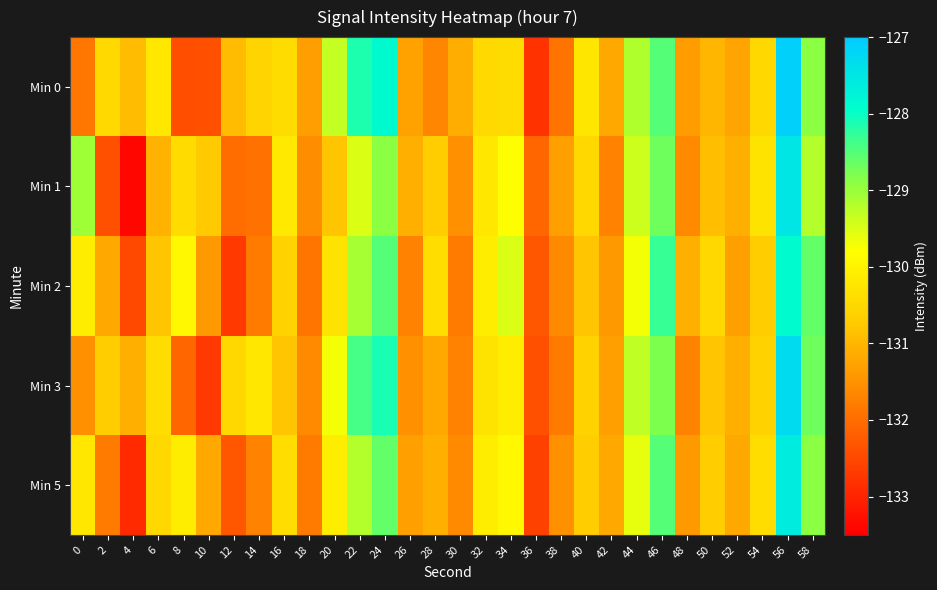

Reading left to right, extract all data points from this chart.

Min 0: 0=-131.9	2=-130.5	4=-130.9	6=-130.2	8=-132.4	10=-132.4	12=-130.9	14=-130.6	16=-130.4	18=-131.3	20=-129.3	22=-128.1	24=-127.9	26=-131.3	28=-131.7	30=-131.1	32=-130.5	34=-130.4	36=-132.8	38=-131.9	40=-130.2	42=-131.2	44=-129.2	46=-128.5	48=-131.3	50=-131.0	52=-131.3	54=-130.5	56=-127.1	58=-128.9
Min 1: 0=-129.0	2=-132.4	4=-133.4	6=-131.1	8=-130.4	10=-130.7	12=-132.0	14=-131.9	16=-130.2	18=-131.6	20=-130.8	22=-129.5	24=-128.9	26=-131.1	28=-130.7	30=-131.5	32=-130.2	34=-129.8	36=-132.1	38=-131.3	40=-130.5	42=-131.7	44=-129.4	46=-128.7	48=-131.6	50=-130.9	52=-131.1	54=-130.3	56=-127.5	58=-129.2
Min 2: 0=-130.1	2=-131.2	4=-132.5	6=-130.8	8=-129.9	10=-131.4	12=-132.7	14=-131.8	16=-130.6	18=-131.9	20=-130.3	22=-129.1	24=-128.5	26=-131.7	28=-130.4	30=-131.8	32=-130.1	34=-129.5	36=-132.3	38=-131.6	40=-130.8	42=-131.4	44=-129.7	46=-128.3	48=-131.1	50=-130.5	52=-131.3	54=-130.7	56=-127.9	58=-128.6
Min 3: 0=-131.5	2=-130.7	4=-131.1	6=-130.4	8=-132.1	10=-132.7	12=-130.5	14=-130.2	16=-130.8	18=-131.6	20=-129.7	22=-128.4	24=-128.1	26=-131.5	28=-131.2	30=-131.7	32=-130.3	34=-130.1	36=-132.4	38=-131.8	40=-130.6	42=-131.3	44=-129.3	46=-128.8	48=-131.7	50=-130.8	52=-131.1	54=-130.6	56=-127.3	58=-128.7
Min 5: 0=-130.2	2=-131.8	4=-132.9	6=-130.5	8=-130.1	10=-131.2	12=-132.3	14=-131.7	16=-130.4	18=-131.8	20=-130.1	22=-129.2	24=-128.6	26=-131.3	28=-131.1	30=-131.6	32=-130.1	34=-129.9	36=-132.6	38=-131.5	40=-130.7	42=-131.2	44=-129.6	46=-128.5	48=-131.4	50=-130.7	52=-131.2	54=-130.4	56=-127.6	58=-128.9